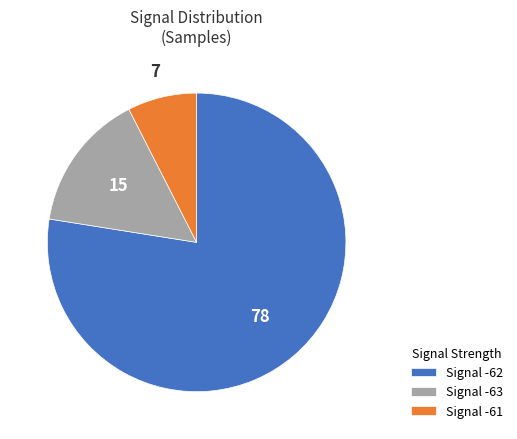

What is the largest slice in the pie chart?

Signal -62